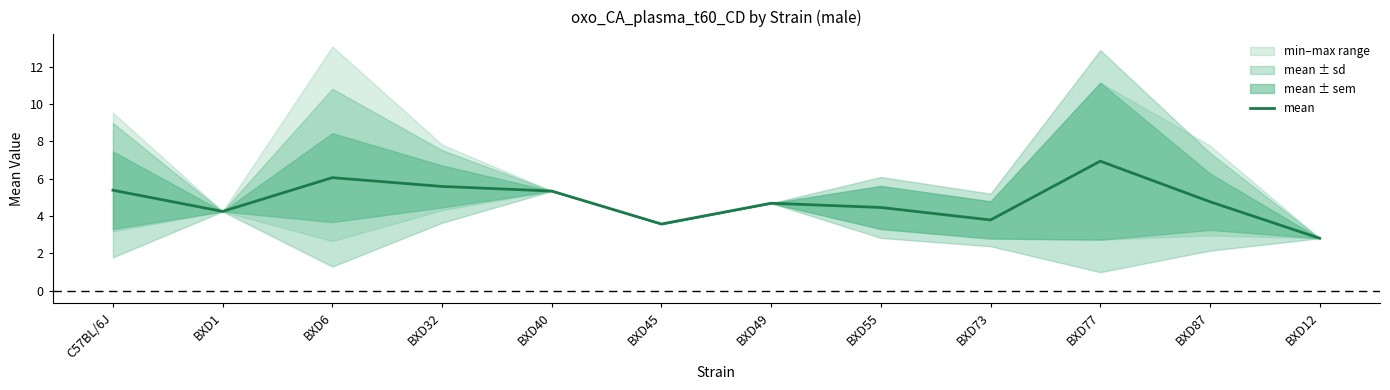

Reading left to right, list all the values displayed in this chart.

5.4	4.2	6.1	5.6	5.3	3.6	4.7	4.5	3.8	6.9	4.8	2.8